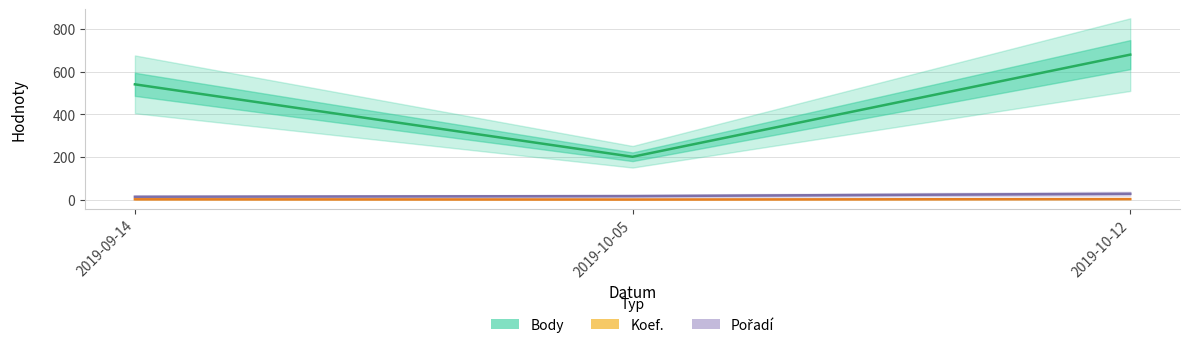

Reading right to left, list all the values displayed in this chart.

Body: 2019-10-12=680	2019-10-05=202	2019-09-14=541
Koef.: 2019-10-12=4	2019-10-05=2	2019-09-14=3
Pořadí: 2019-10-12=29	2019-10-05=18	2019-09-14=15